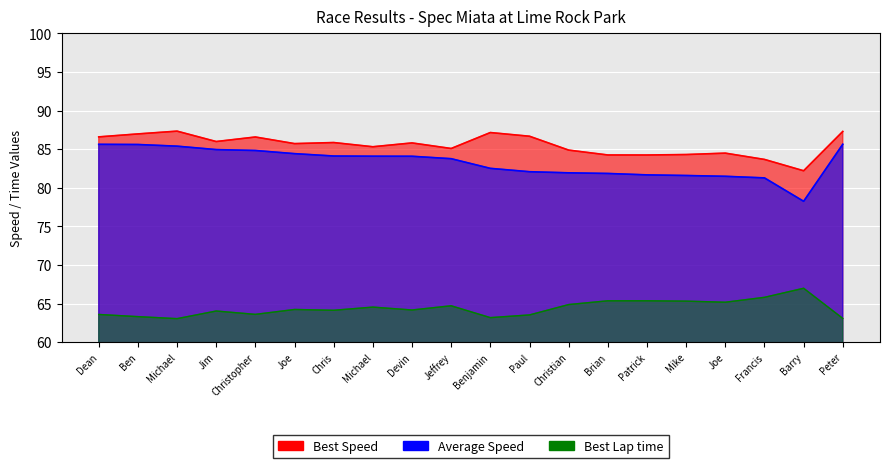

Between Paul and Dean, which is larger?

Dean